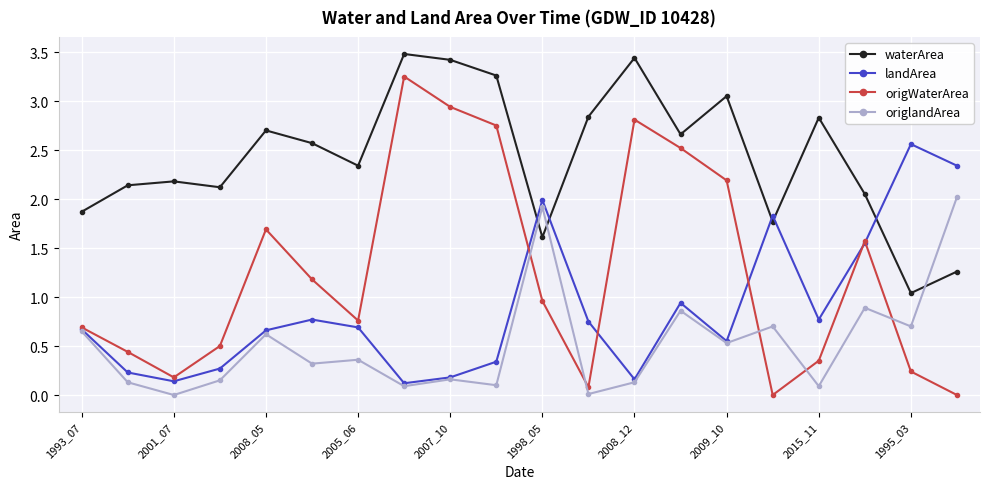

Which series has the largest total across all categories?

waterArea